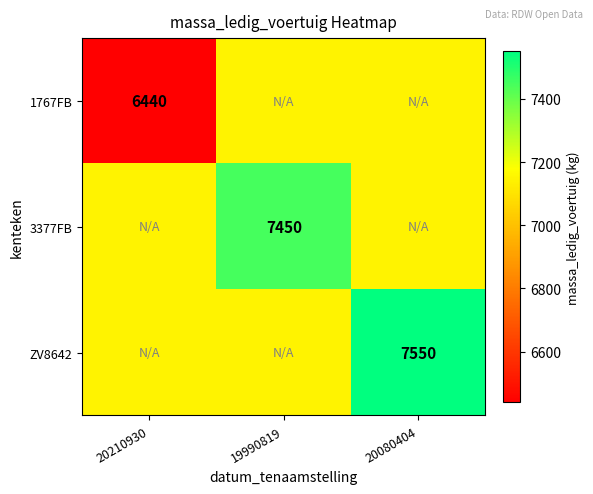

Which has a higher value, 20210930 or 19990819?

19990819